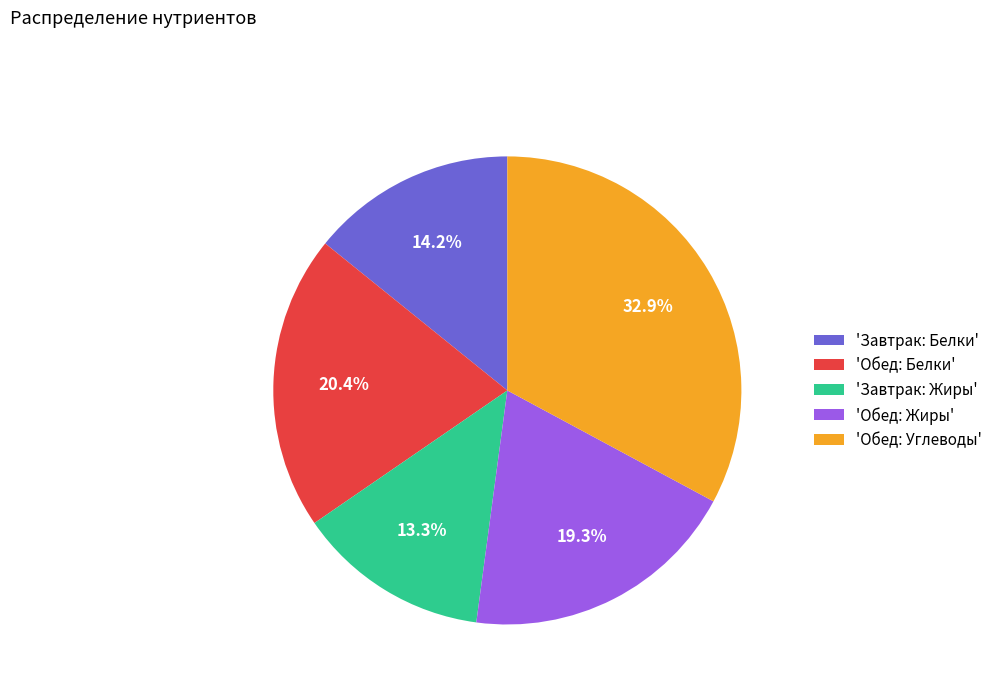

Combined, what portion of the pie is 'Завтрак: Жиры' and 'Обед: Углеводы'?

46.2%